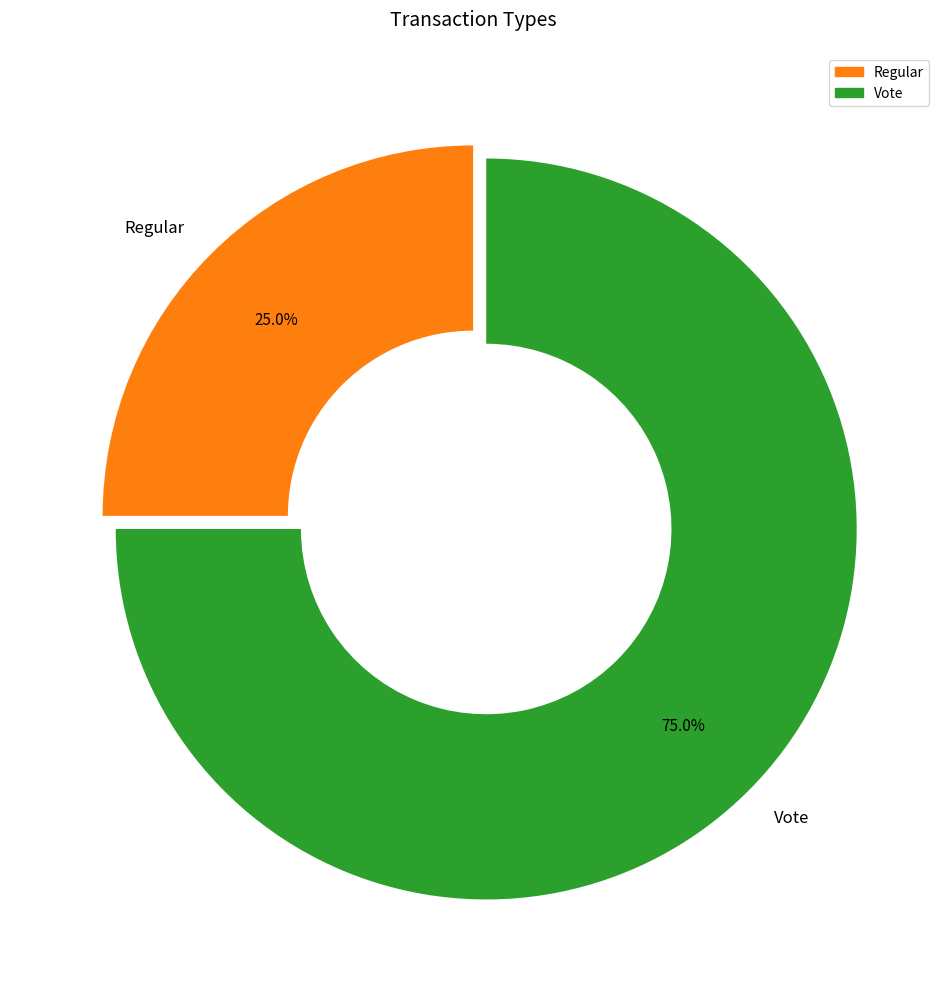

How many segments does this pie chart have?

2